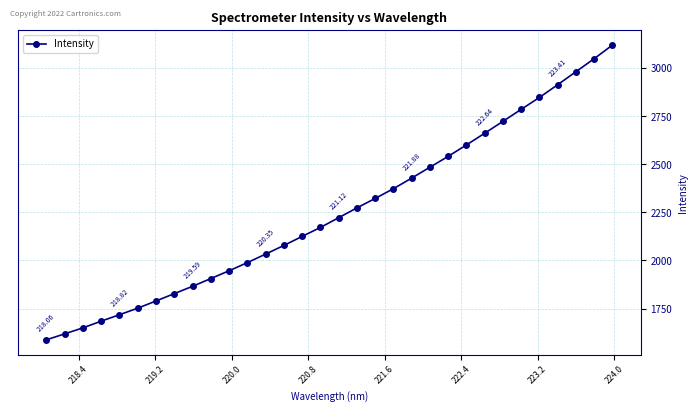

What is the difference between the maximum and minimum values?

1531.8